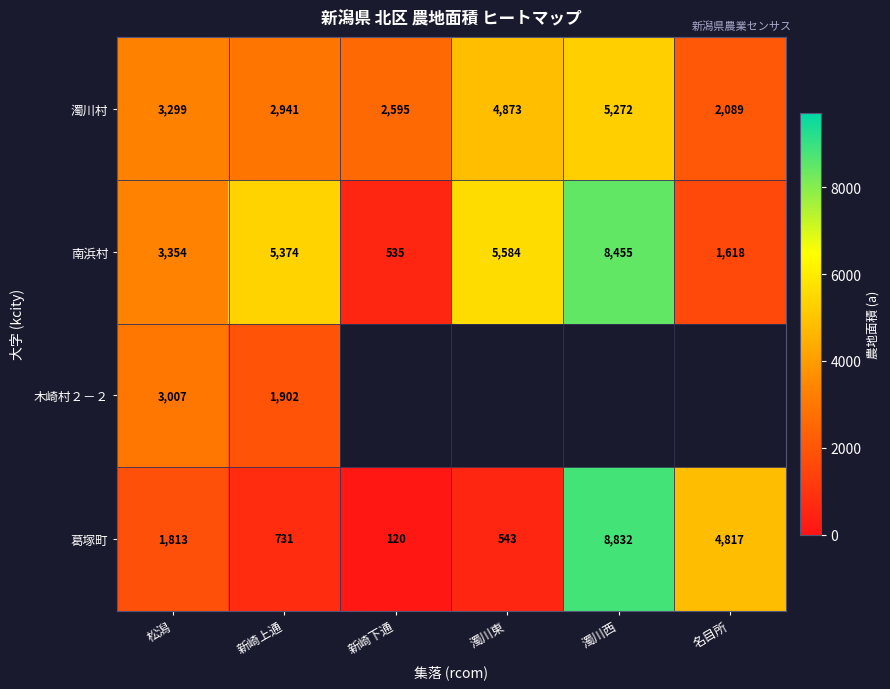

Is the value of 南浜村 at 濁川東 greater than the value of 木崎村２－２ at 新崎上通?

Yes